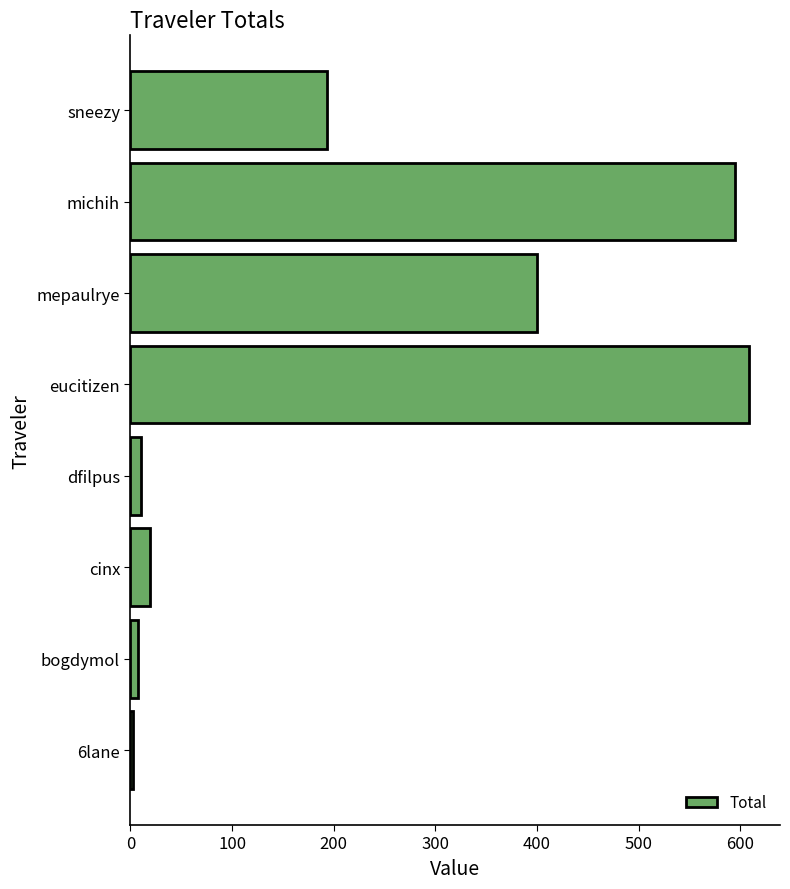

Does the chart contain stacked bars?

No